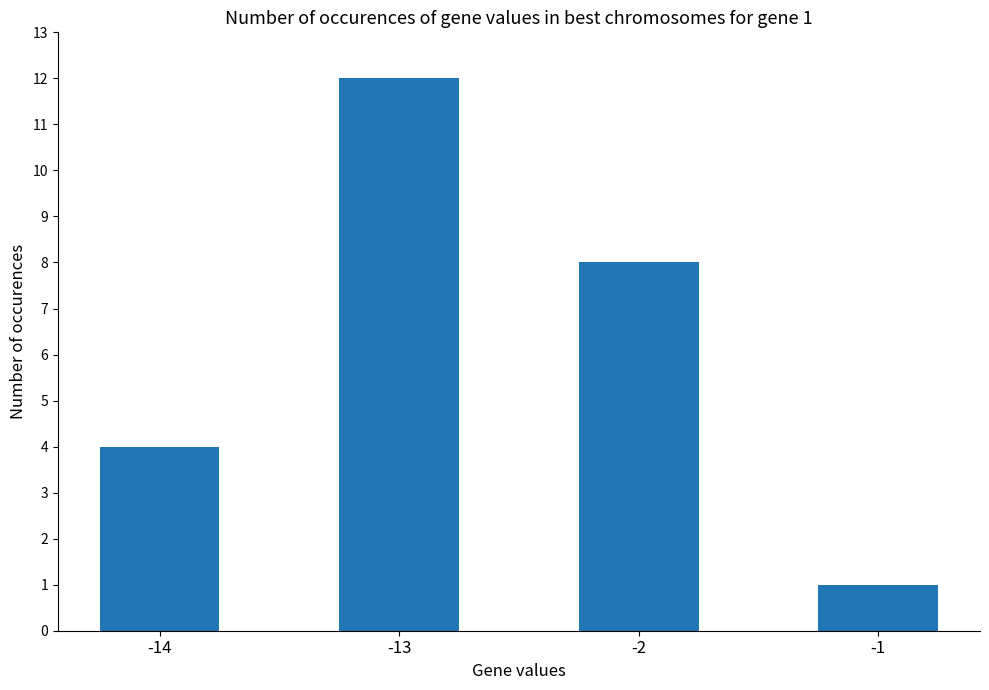

Reading left to right, what are all the values shown in this chart?

4	12	8	1